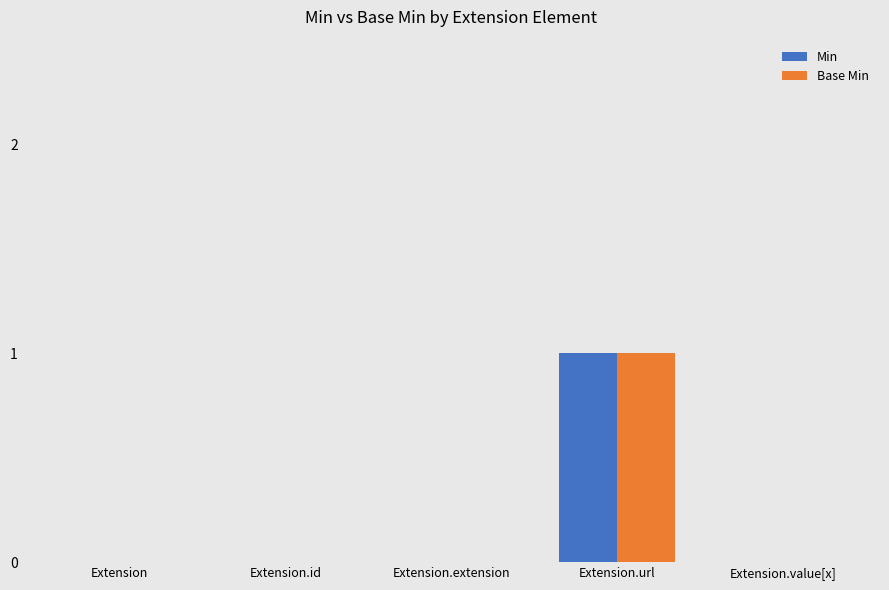

Which category has the highest value in the Base Min series?

Extension.url